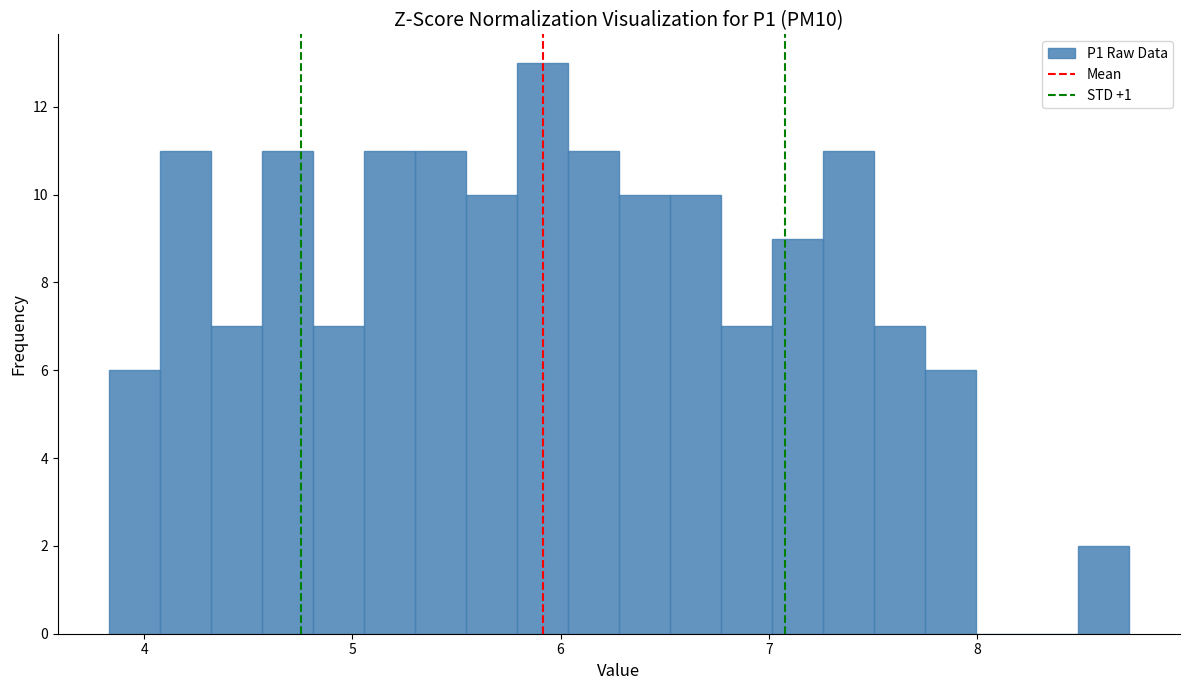

Around what value on the x-axis is the tallest bar? Give the approximate position of its centre, as read against the axis.

5.9